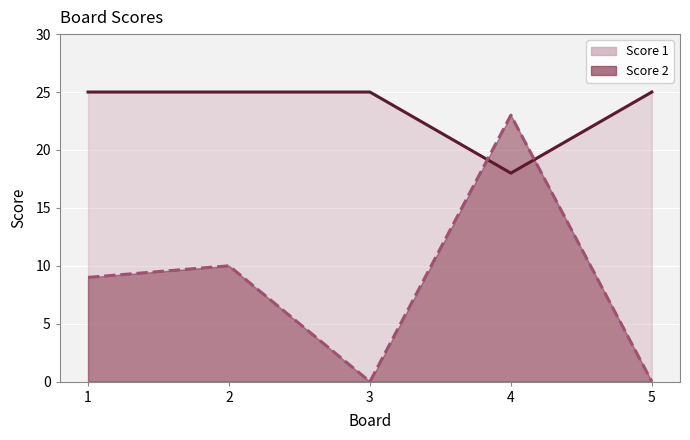

The value of Score 1 line at 5 is 25. True or false?

True